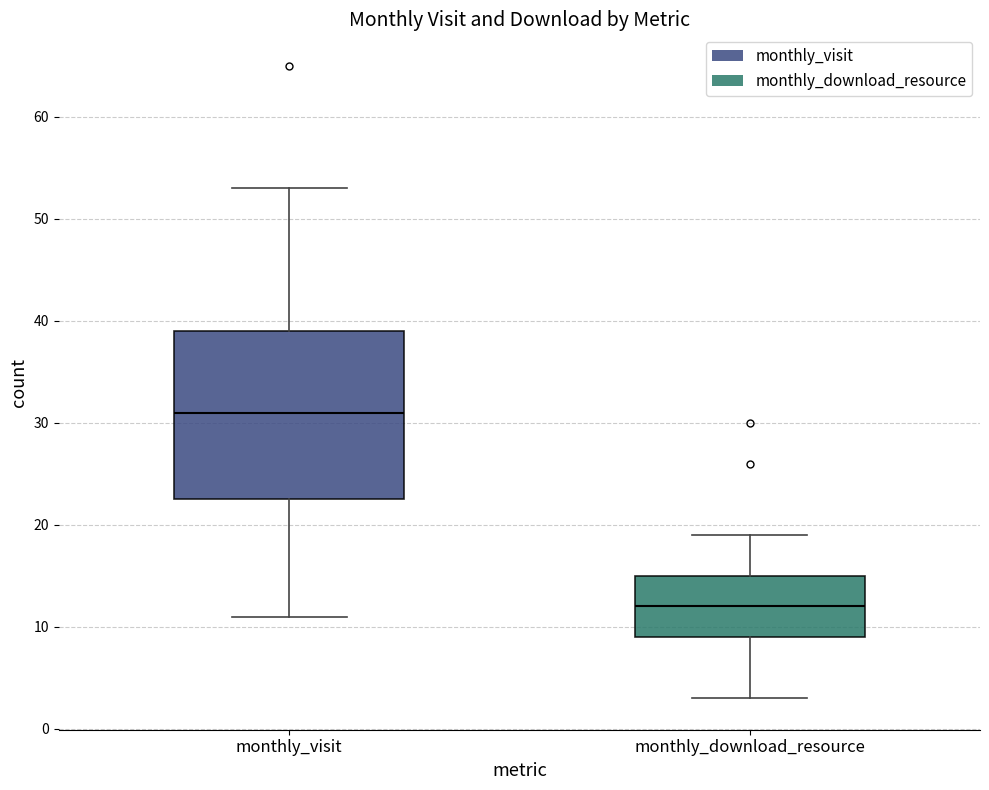

Reading left to right, read every box against the y-axis: the position of its median line, the range the box covers, and the ends of its whiskers. The values are not printed on the chart, so give them approximately, as read against the axis.

monthly_visit: median 31, box 23 to 39, whiskers 11 to 53
monthly_download_resource: median 12, box 9 to 15, whiskers 3 to 19